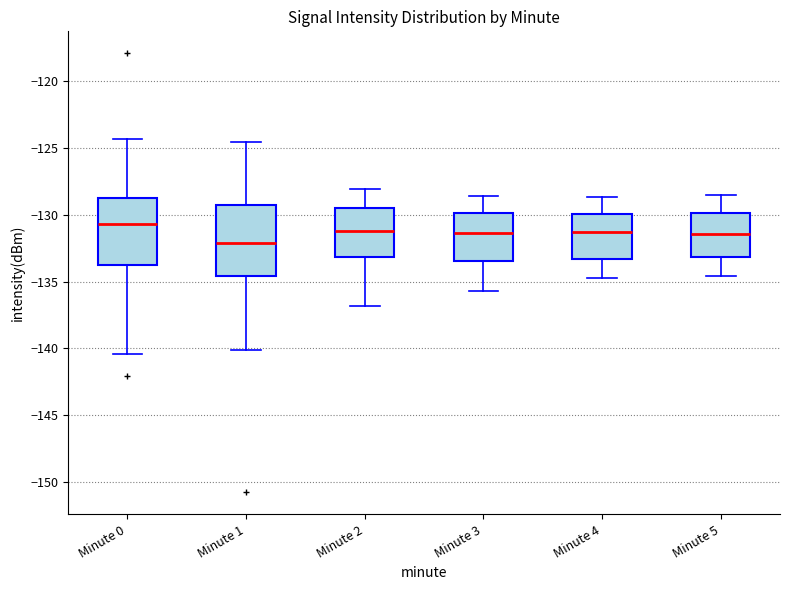

Which box has the lowest median line?

Minute 1